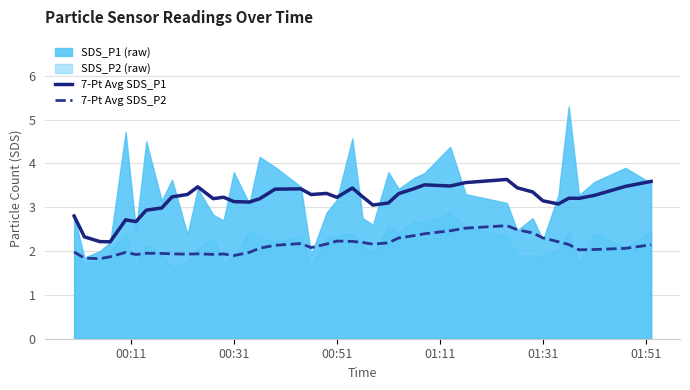

True or false: 7-Pt Avg SDS_P1 and 7-Pt Avg SDS_P2 cross at least once.

False